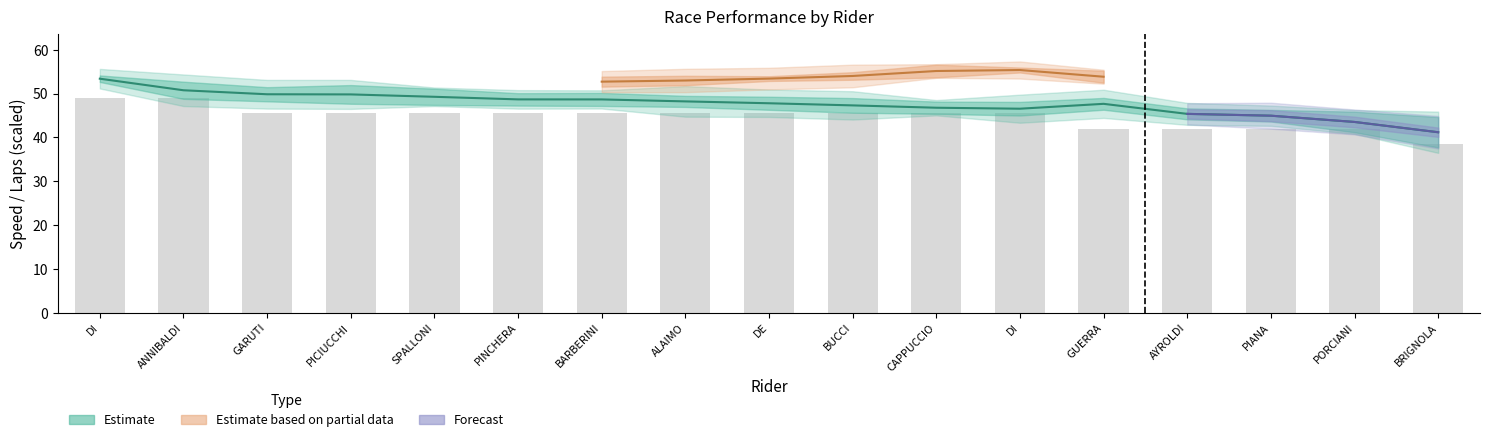

What is the difference between the Total Laps values at PINCHERA and ANNIBALDI?

3.5